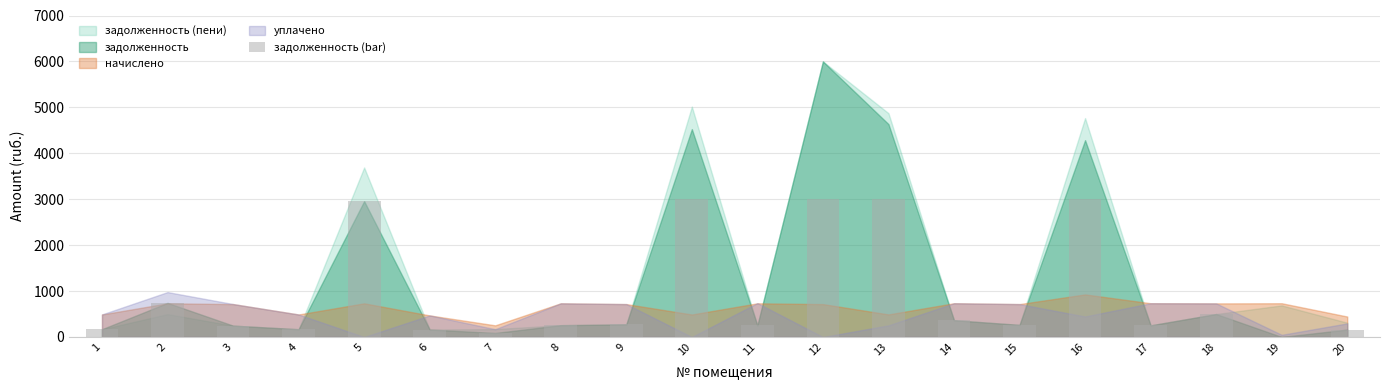

At which label is the value closest to 1500?

2